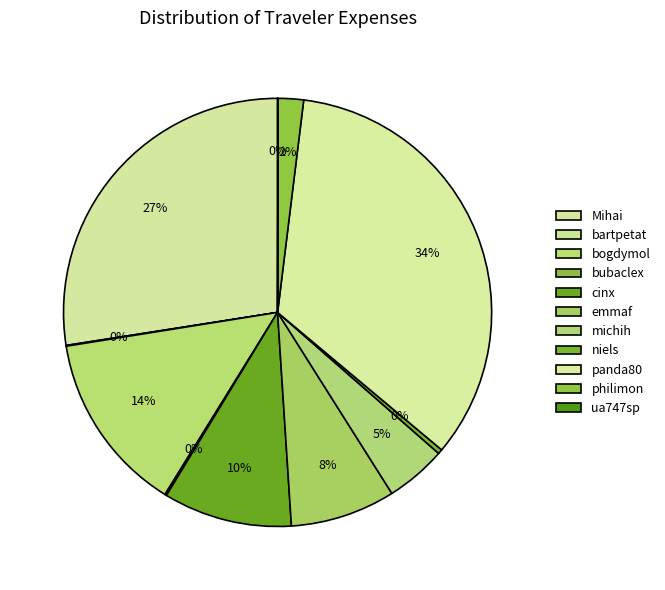

What percentage do cinx and emmaf together represent?

17.7%